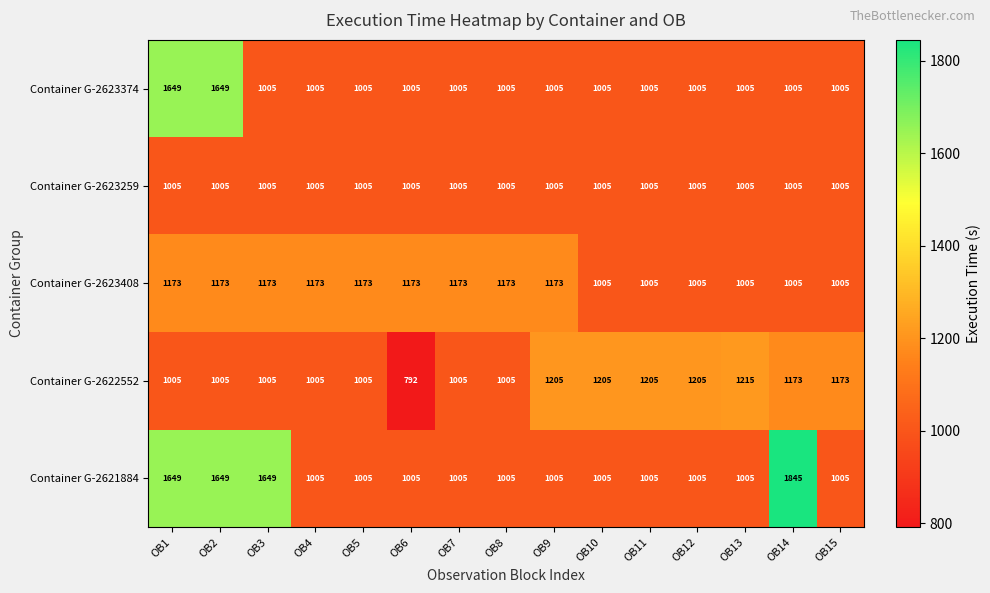

Is it true that Container G-2621884 equals 1042 at OB1?

False